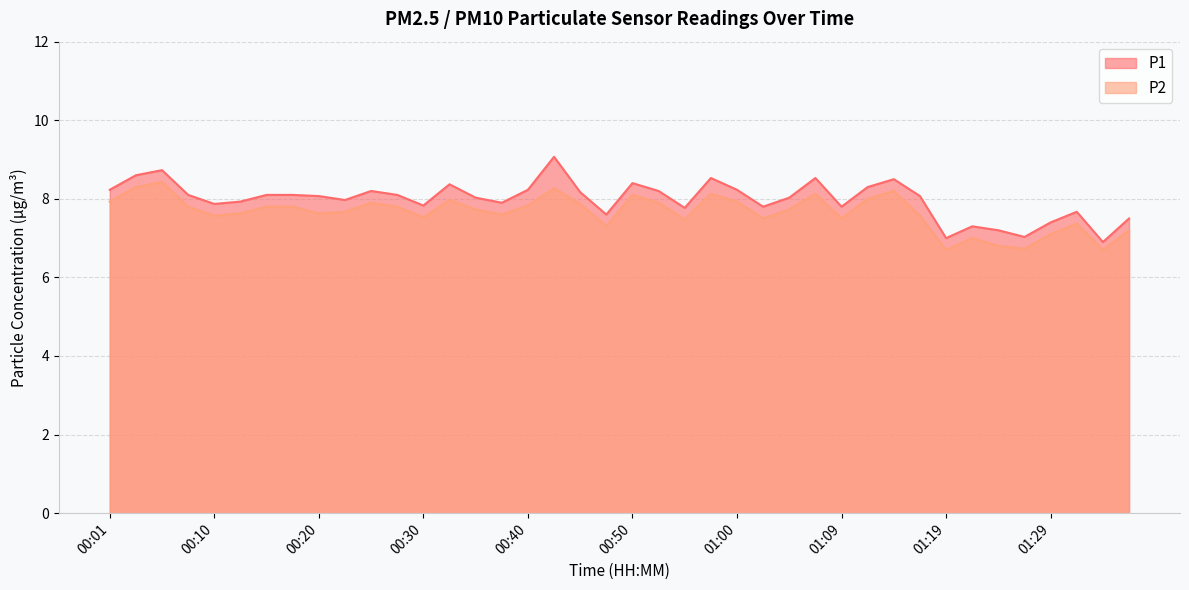

What is the total value across all series at 01:12?

16.3